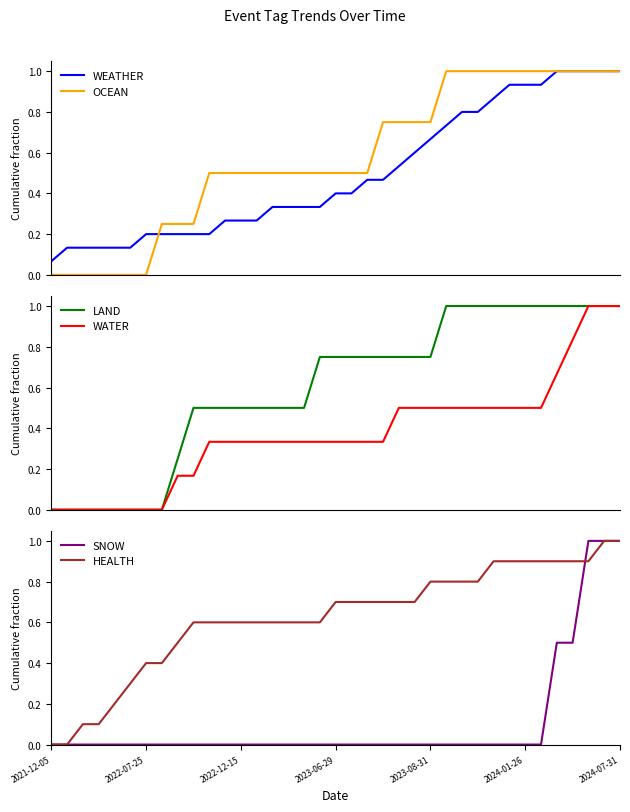

Reading left to right, what are all the values shown in this chart?

WEATHER: 0.1	0.1	0.1	0.1	0.1	0.1	0.2	0.2	0.2	0.2	0.2	0.3	0.3	0.3	0.3	0.3	0.3	0.3	0.4	0.4	0.5	0.5	0.5	0.6	0.7	0.7	0.8	0.8	0.9	0.9	0.9	0.9	1.0	1.0	1.0	1.0	1.0
OCEAN: 0.0	0.0	0.0	0.0	0.0	0.0	0.0	0.2	0.2	0.2	0.5	0.5	0.5	0.5	0.5	0.5	0.5	0.5	0.5	0.5	0.5	0.8	0.8	0.8	0.8	1.0	1.0	1.0	1.0	1.0	1.0	1.0	1.0	1.0	1.0	1.0	1.0
LAND: 0.0	0.0	0.0	0.0	0.0	0.0	0.0	0.0	0.2	0.5	0.5	0.5	0.5	0.5	0.5	0.5	0.5	0.8	0.8	0.8	0.8	0.8	0.8	0.8	0.8	1.0	1.0	1.0	1.0	1.0	1.0	1.0	1.0	1.0	1.0	1.0	1.0
WATER: 0.0	0.0	0.0	0.0	0.0	0.0	0.0	0.0	0.2	0.2	0.3	0.3	0.3	0.3	0.3	0.3	0.3	0.3	0.3	0.3	0.3	0.3	0.5	0.5	0.5	0.5	0.5	0.5	0.5	0.5	0.5	0.5	0.7	0.8	1.0	1.0	1.0
SNOW: 0.0	0.0	0.0	0.0	0.0	0.0	0.0	0.0	0.0	0.0	0.0	0.0	0.0	0.0	0.0	0.0	0.0	0.0	0.0	0.0	0.0	0.0	0.0	0.0	0.0	0.0	0.0	0.0	0.0	0.0	0.0	0.0	0.5	0.5	1.0	1.0	1.0
HEALTH: 0.0	0.0	0.1	0.1	0.2	0.3	0.4	0.4	0.5	0.6	0.6	0.6	0.6	0.6	0.6	0.6	0.6	0.6	0.7	0.7	0.7	0.7	0.7	0.7	0.8	0.8	0.8	0.8	0.9	0.9	0.9	0.9	0.9	0.9	0.9	1.0	1.0